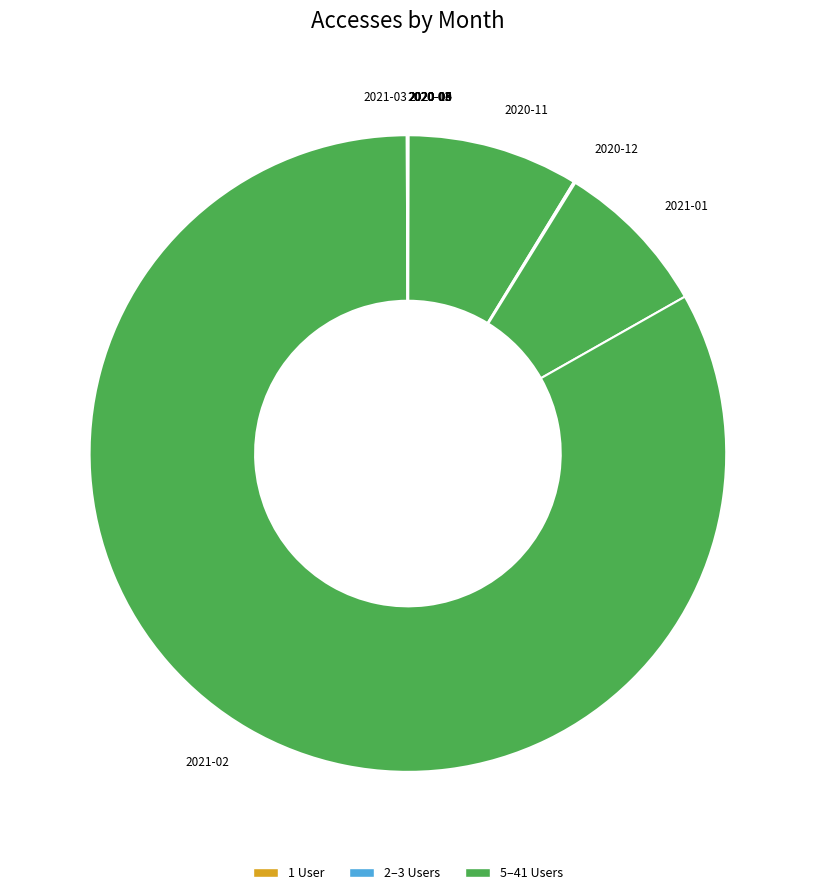

Is there any slice that represents more than half of the pie?

Yes